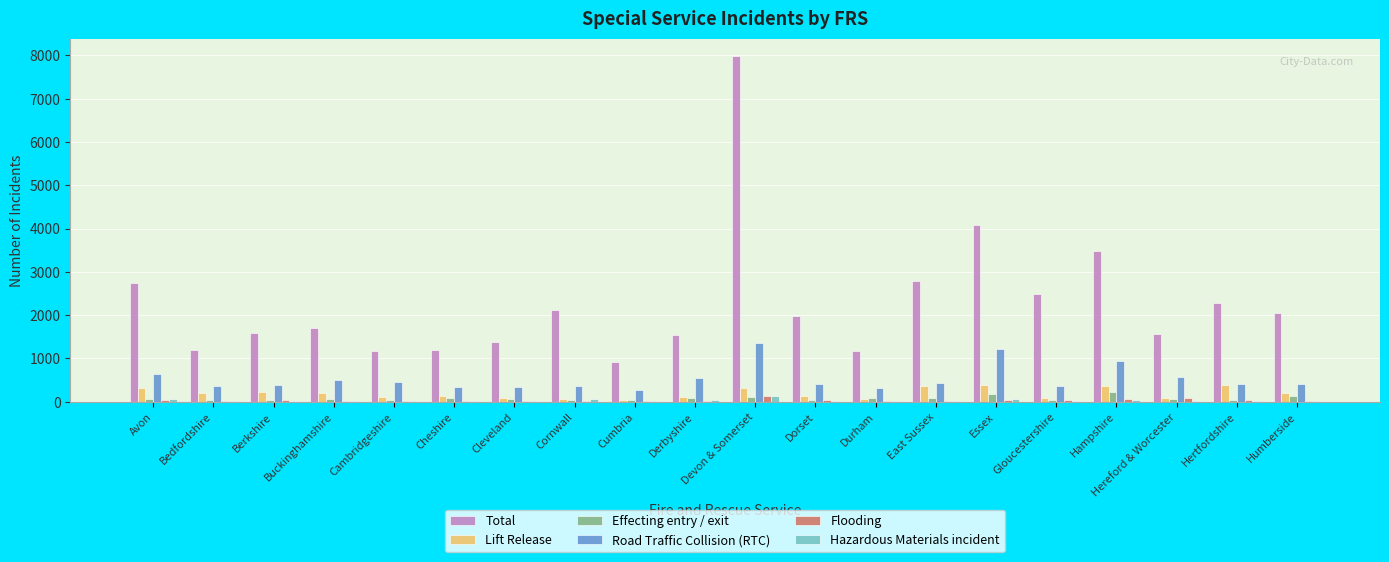

What is the difference between the Total values at Hertfordshire and East Sussex?

496